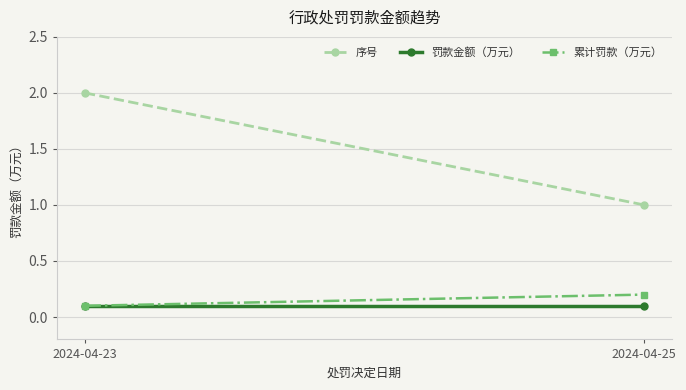

Is it true that 序号 equals 1.2 at 2024-04-23?

False